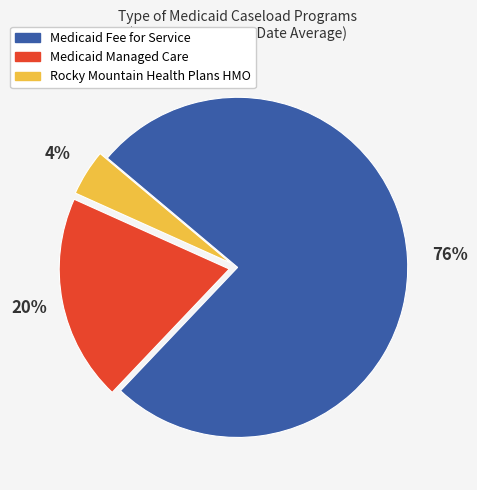

What percentage is the Rocky Mountain Health Plans HMO slice, to the nearest percent?

4%